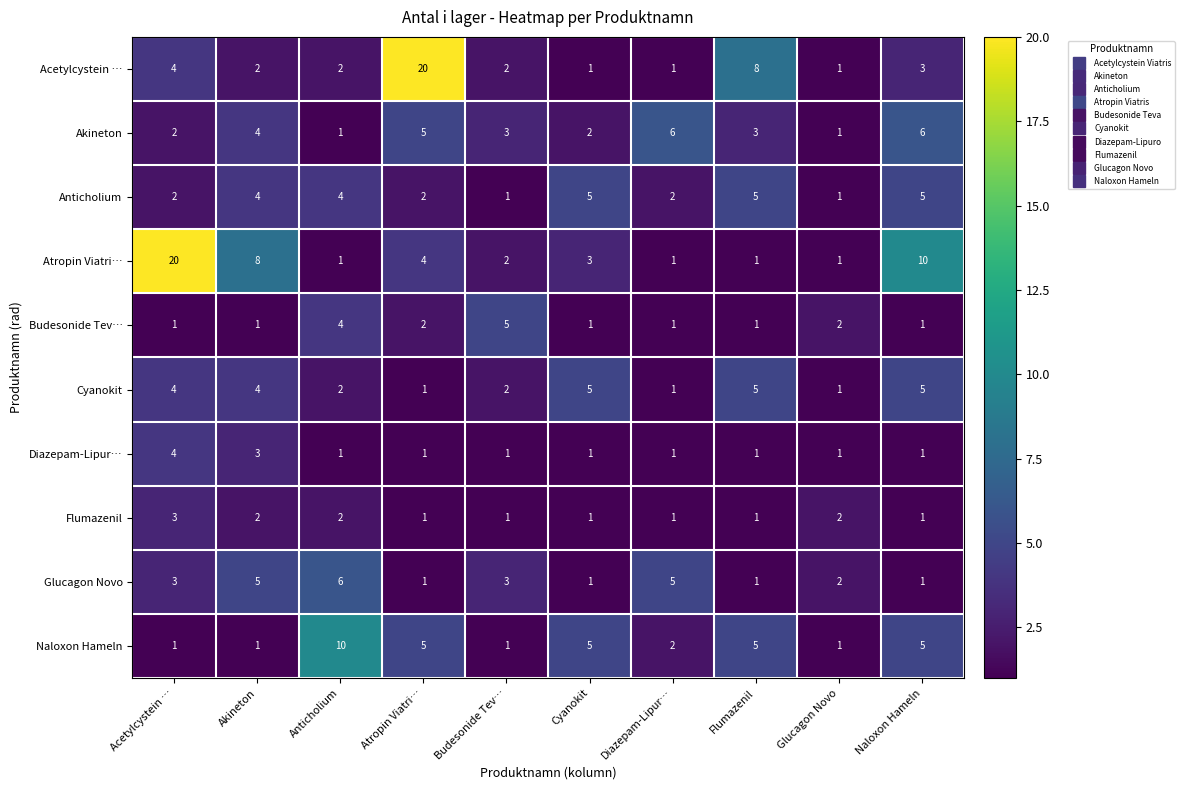

How many Cyanokit values are between 1 and 5?

10